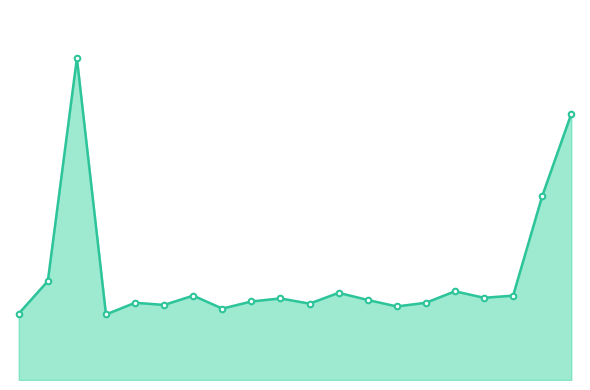

At which label is the value closest to 8?

08:05